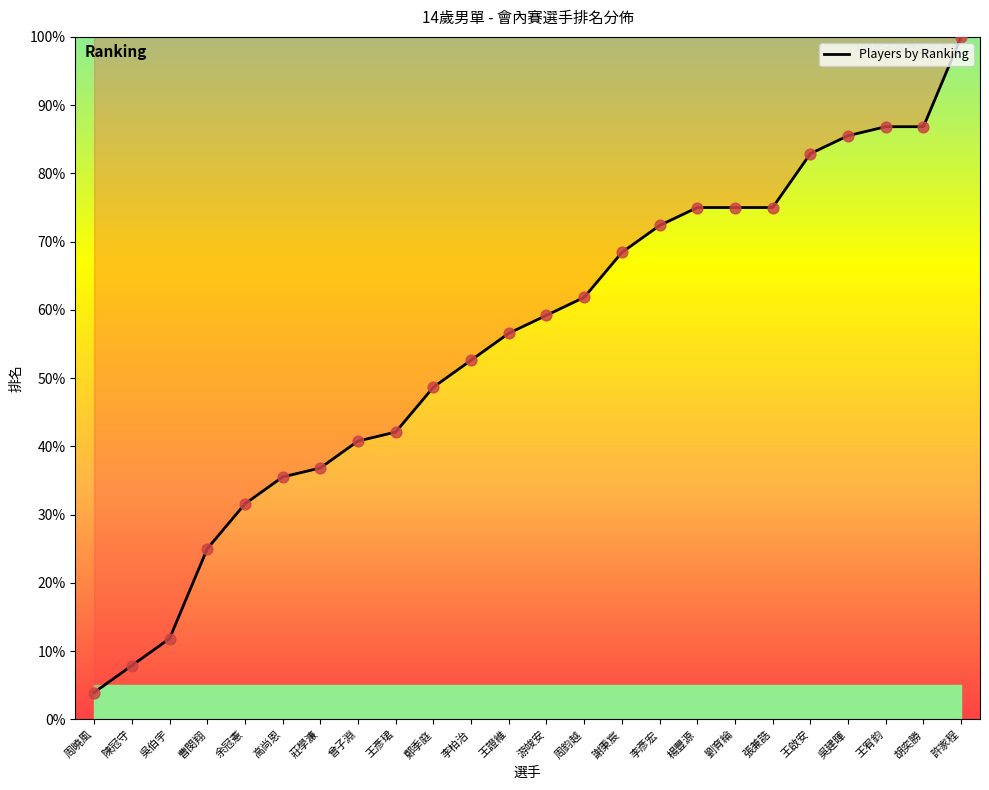

Which has a higher value, 曾子淵 or 鄭季庭?

鄭季庭